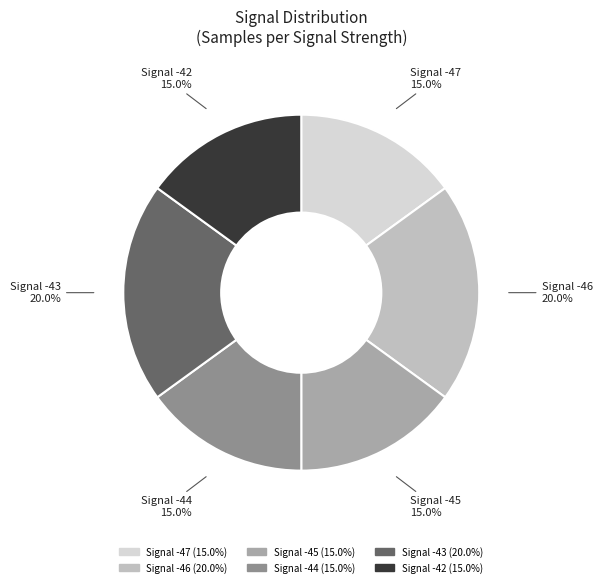

How many segments does this pie chart have?

6